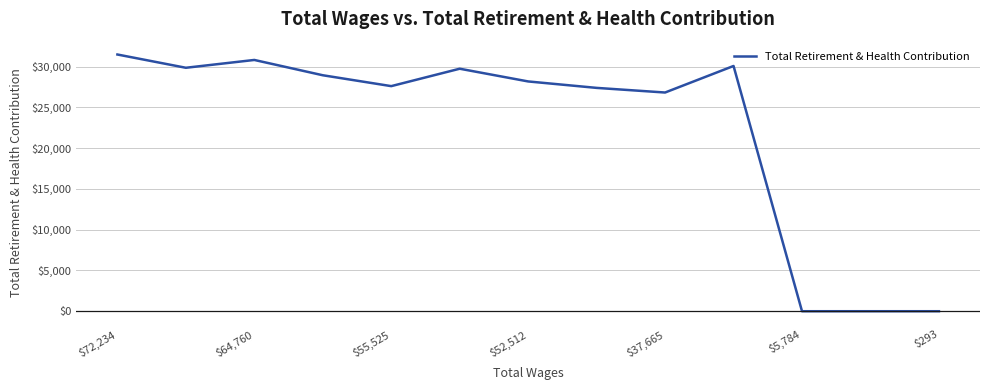

What is the maximum value shown in the chart?

31476